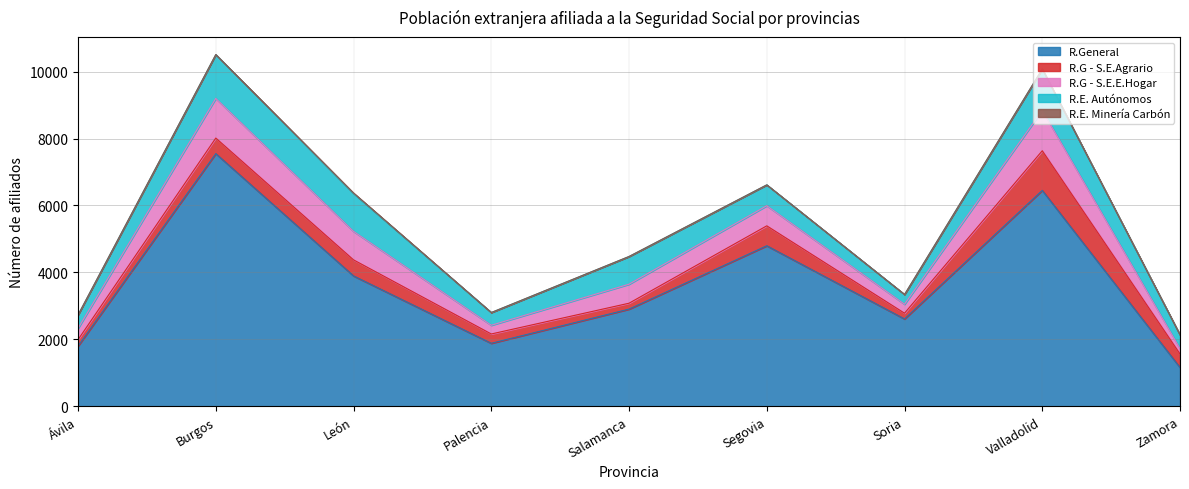

The R.General series shows 892 at Palencia. True or false?

False